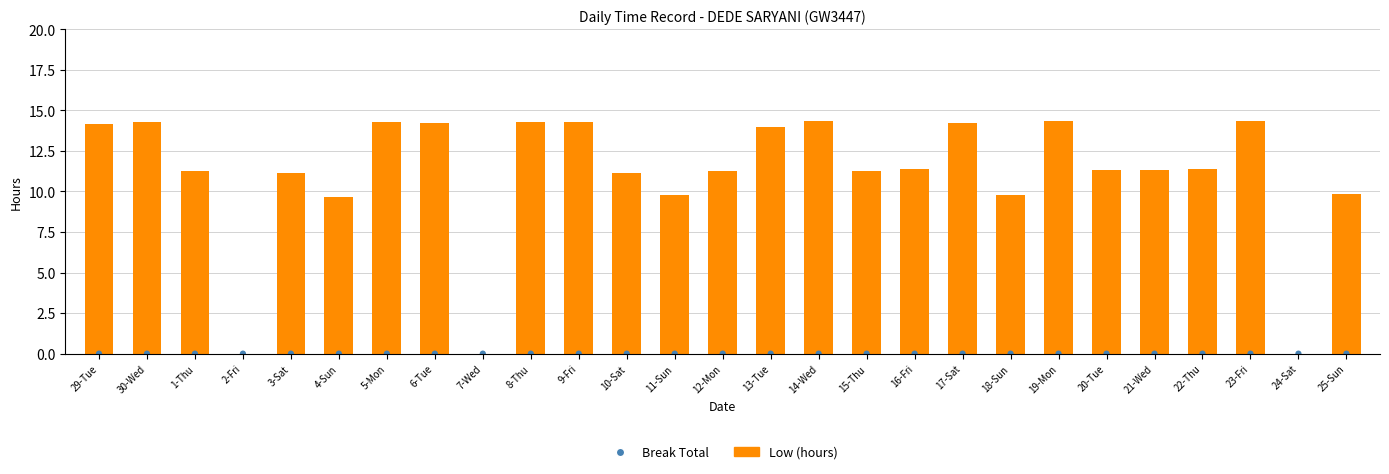

What is the total value across all series at 16-Fri?

11.4